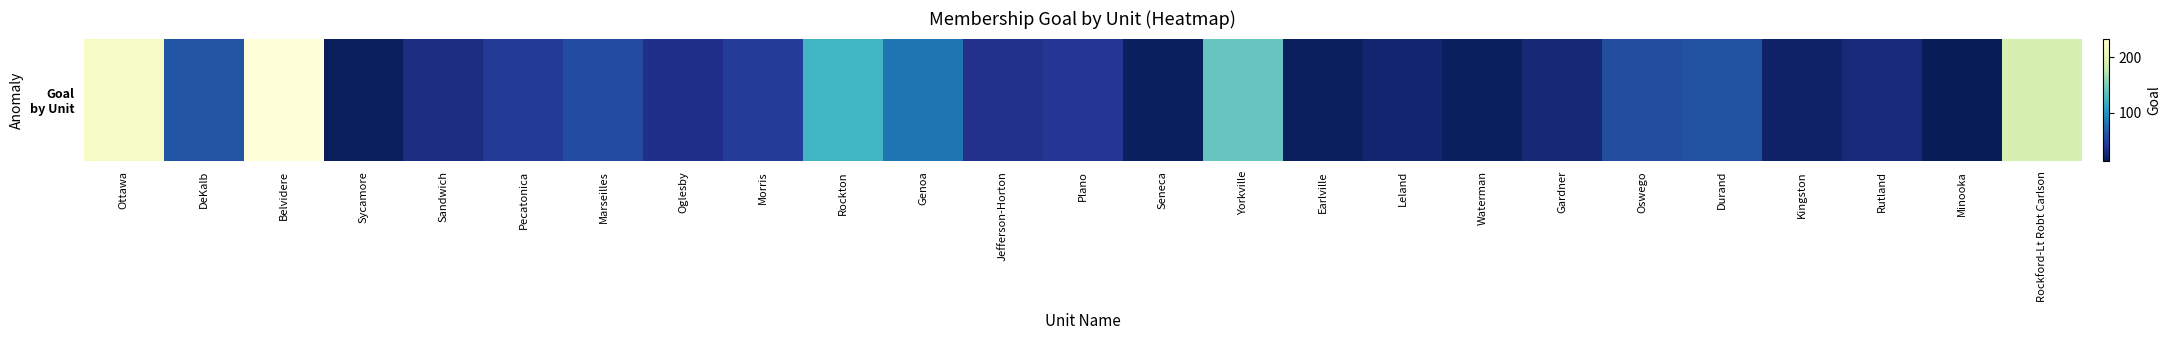

What is the sum of all values?

1648